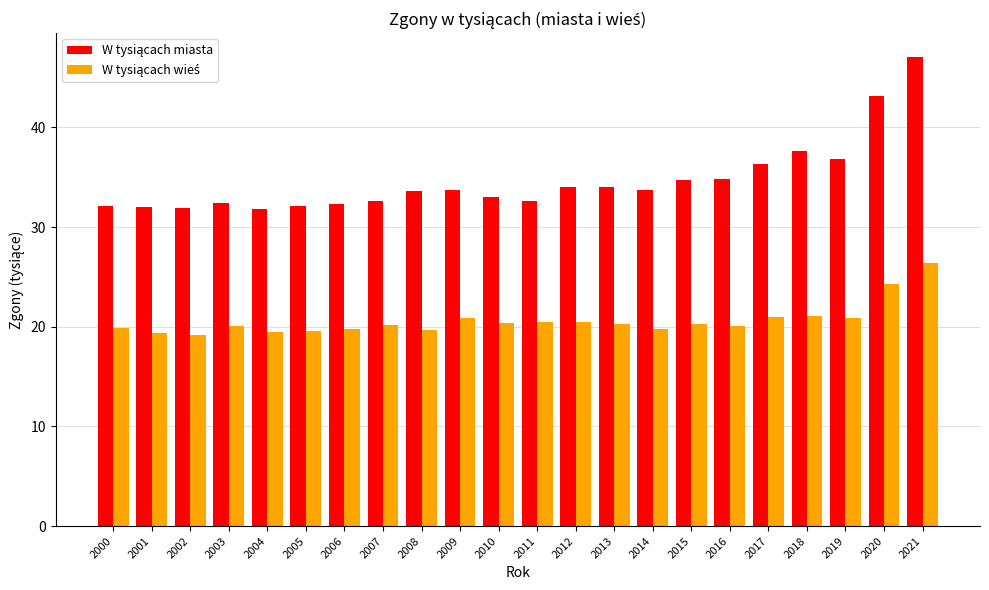

What is the total value across all series at 2004?

51.3